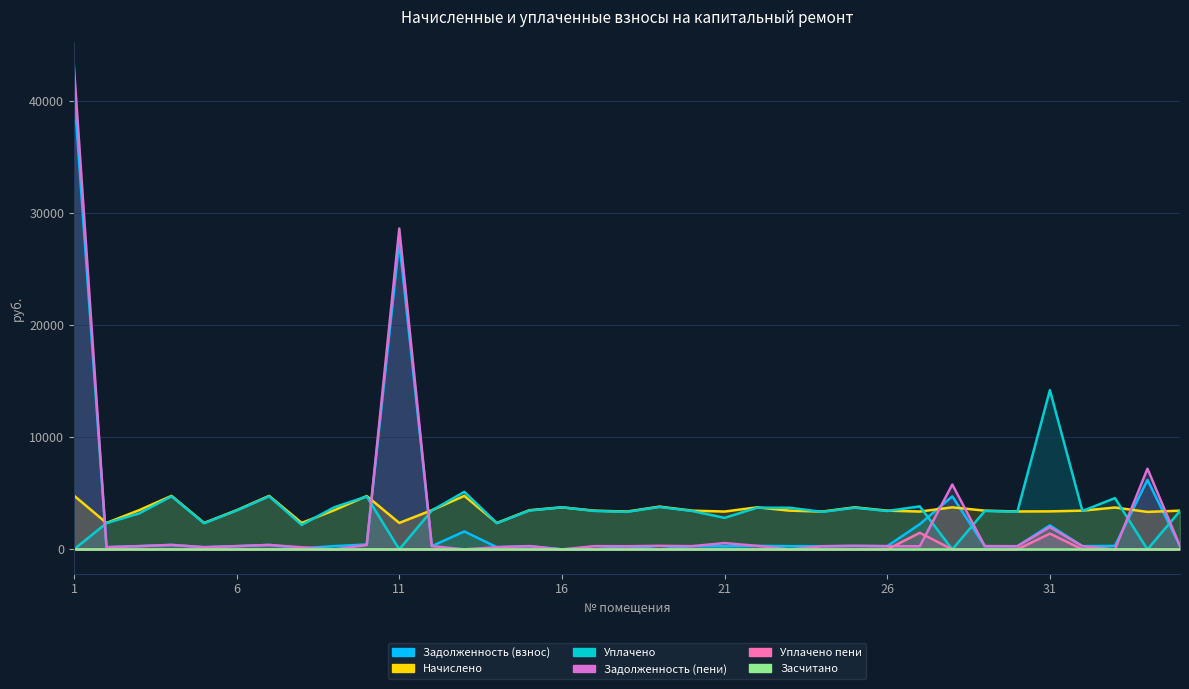

How many interior local valleys does the Начислено series have?

11